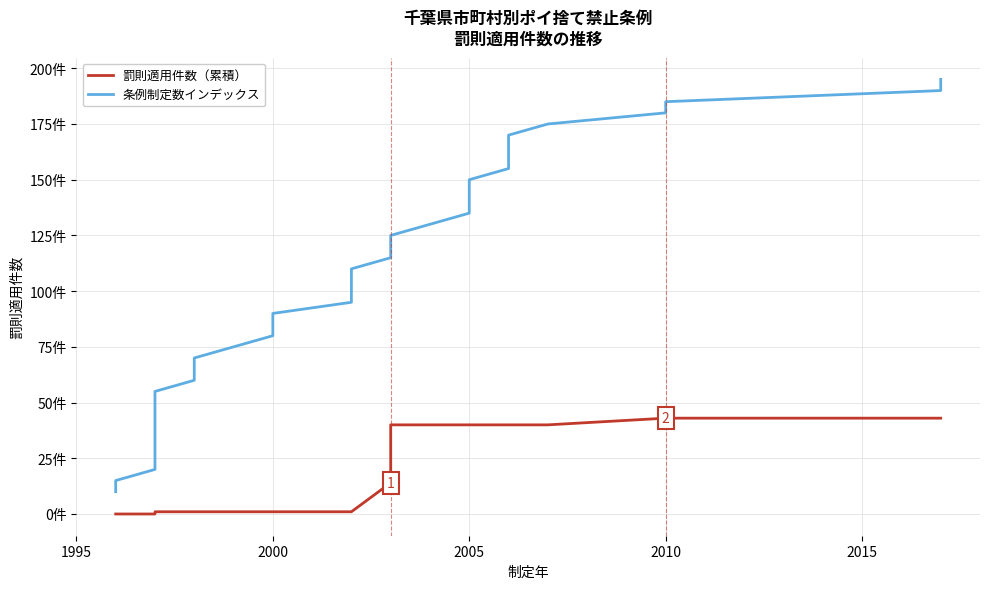

What position from the left is 15?

16